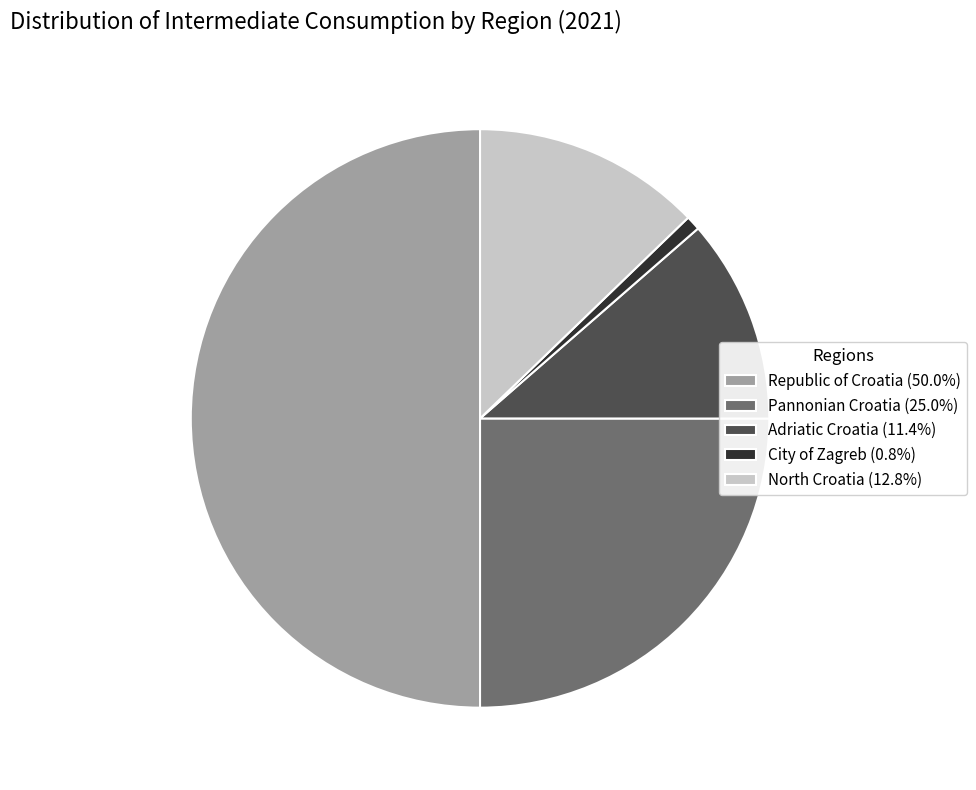

Do North Croatia (12.8%) and Adriatic Croatia (11.4%) together represent more than half of the pie?

No